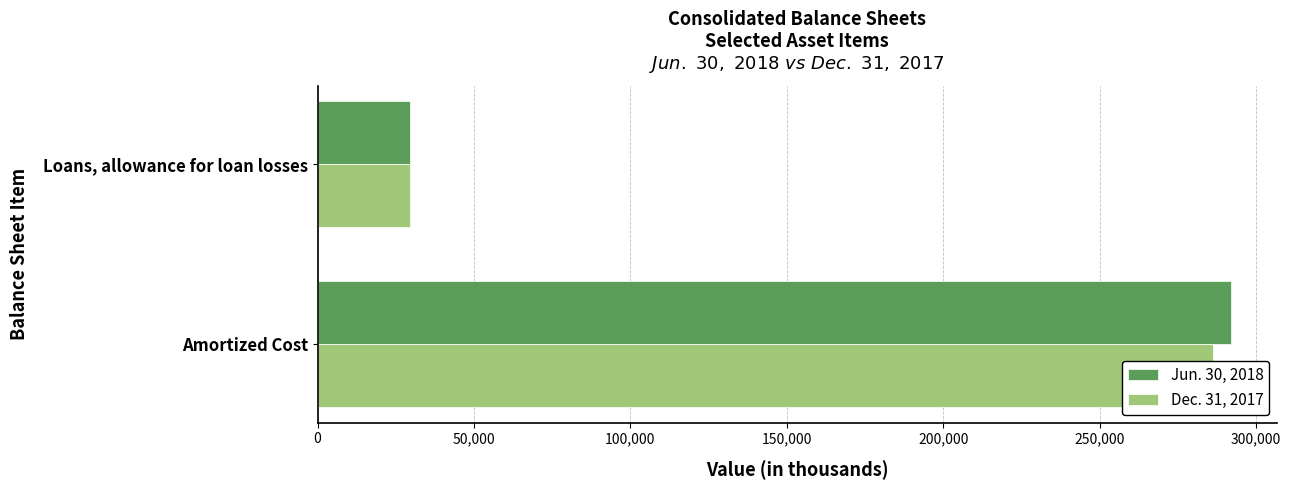

How many bars are there in each group?

2